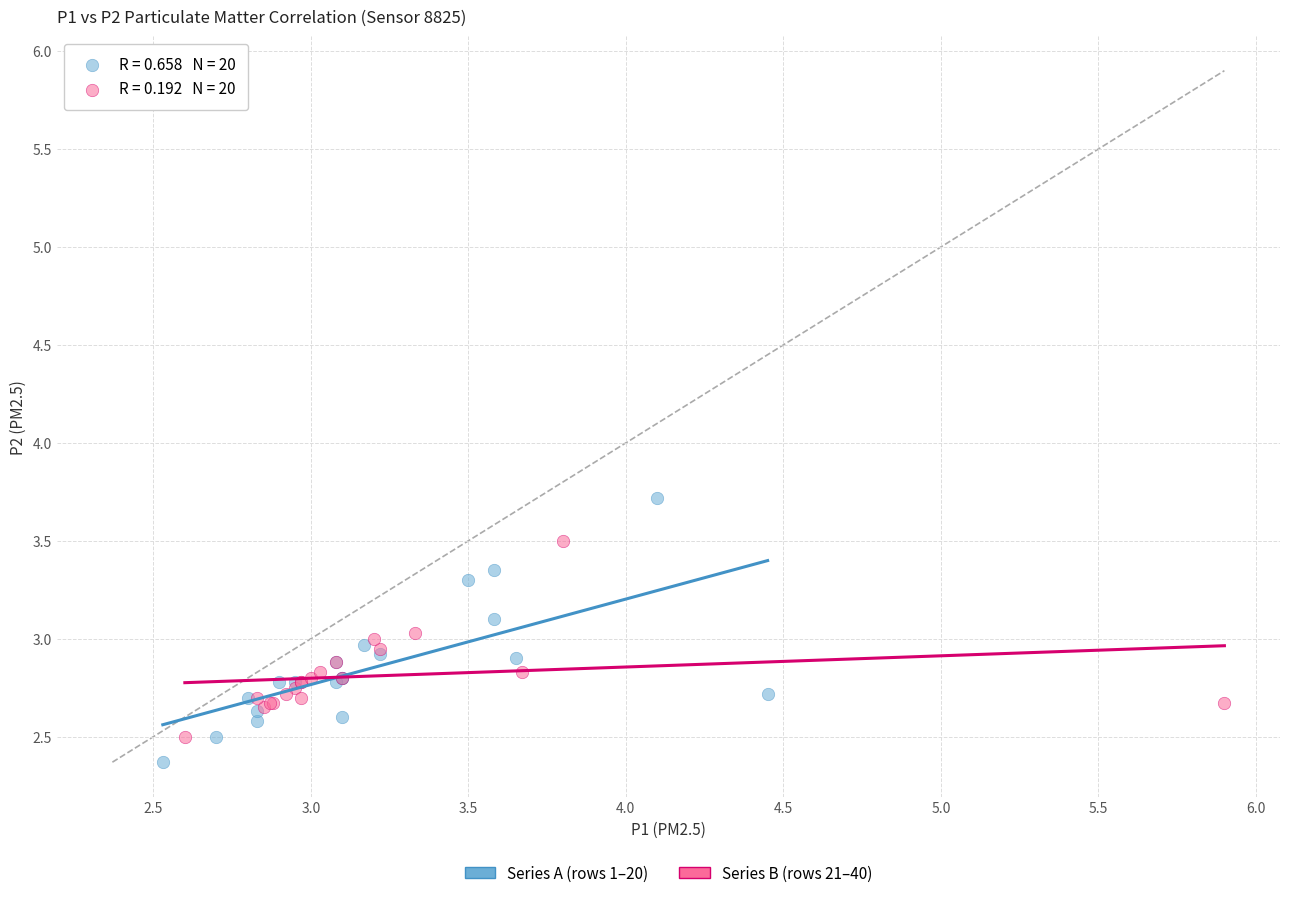

Which series has the largest Y range (max minus min)?

Series A (rows 1–20)